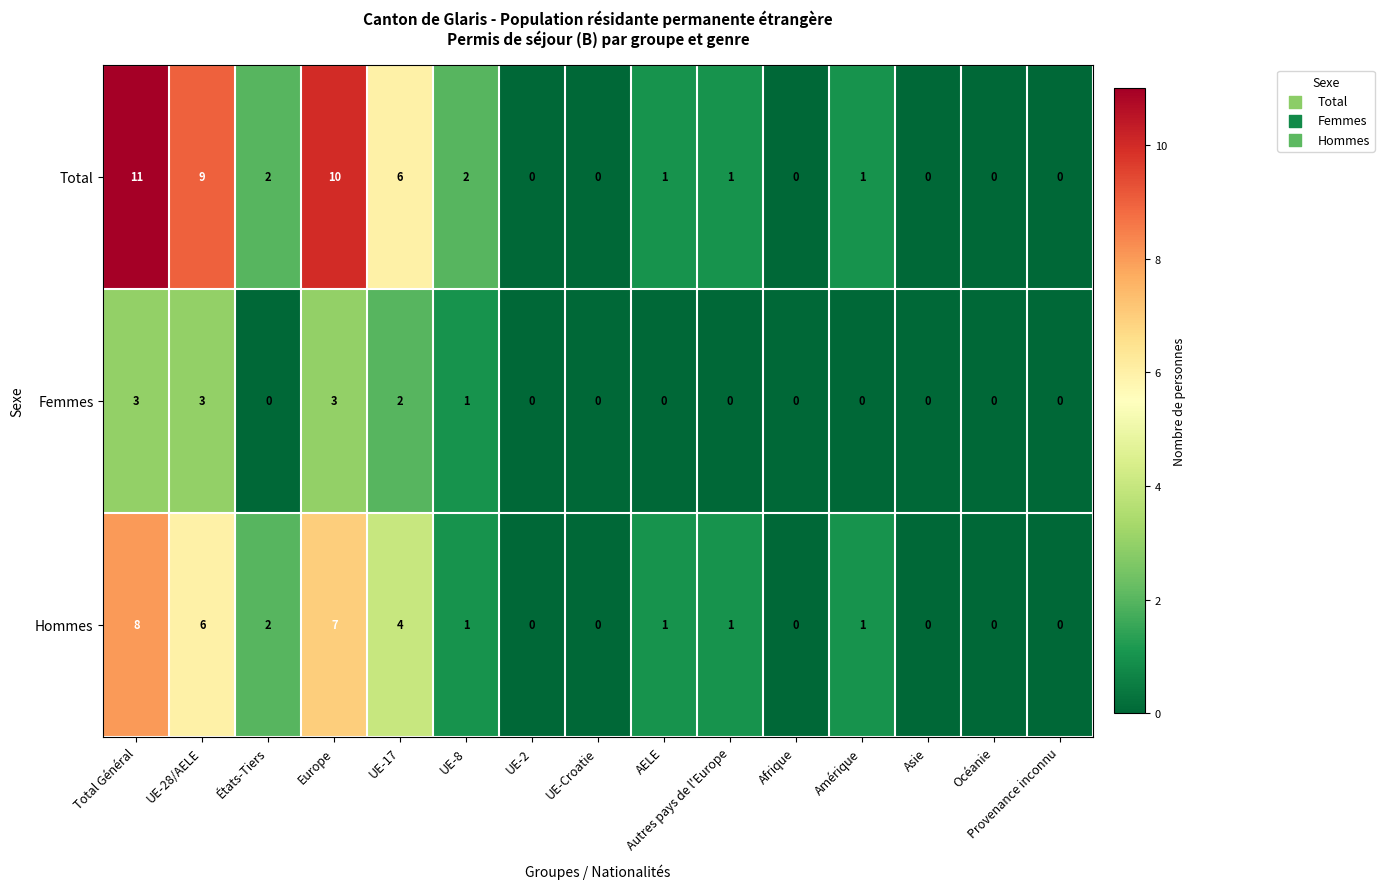

At which label is Femmes closest to 1?

UE-8